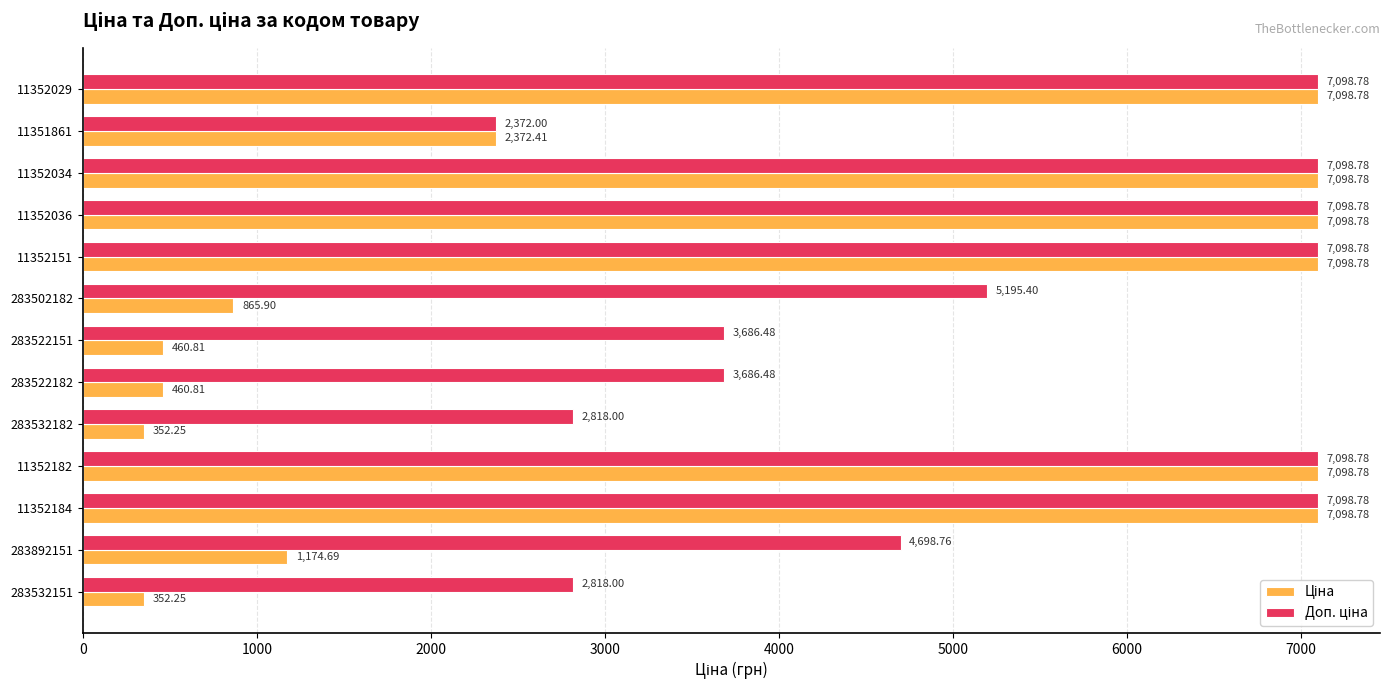

What is the spread (max minus min) of values at 283892151?

3524.1